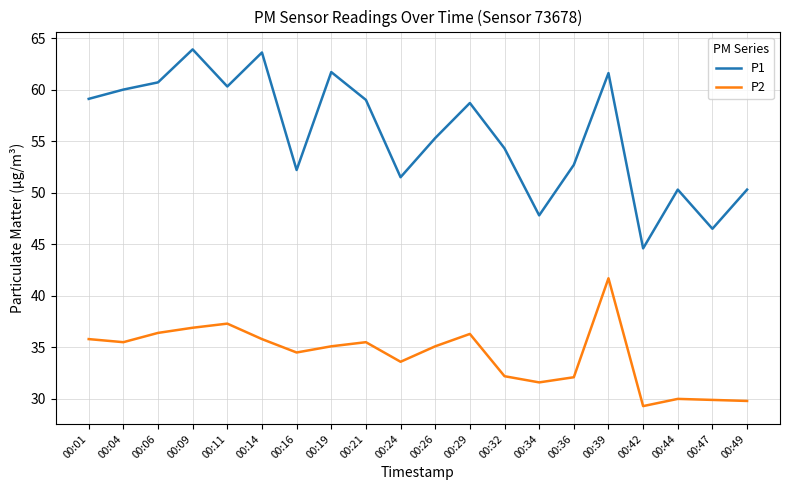

List the series in order of their overall mean, lowest first.

P2, P1